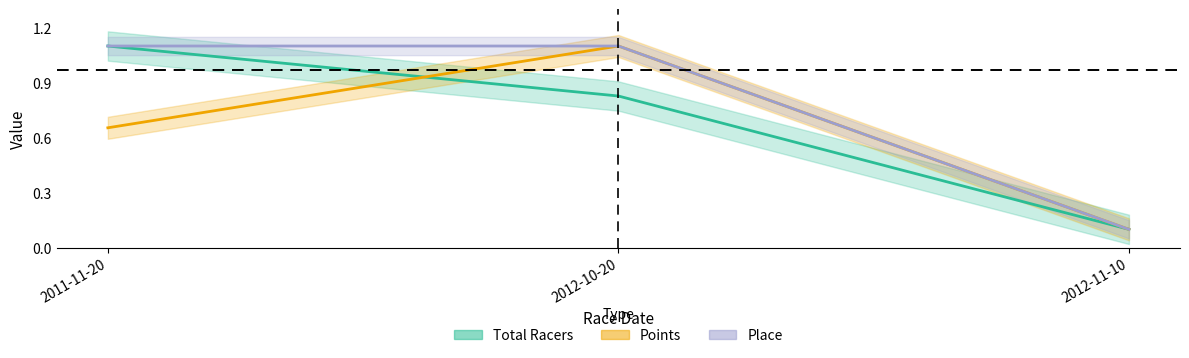

What is the greatest value displayed?

1.1